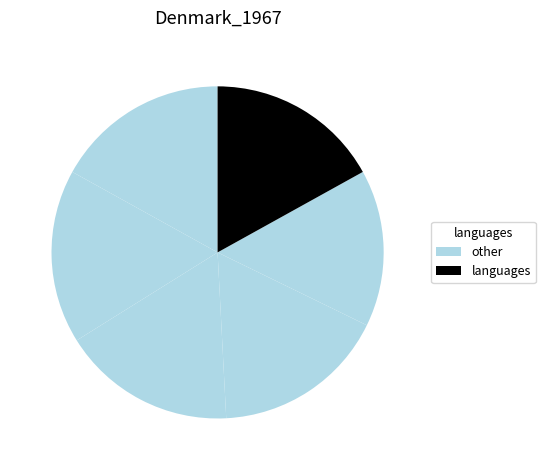

Count the number of slices in the pie.

6